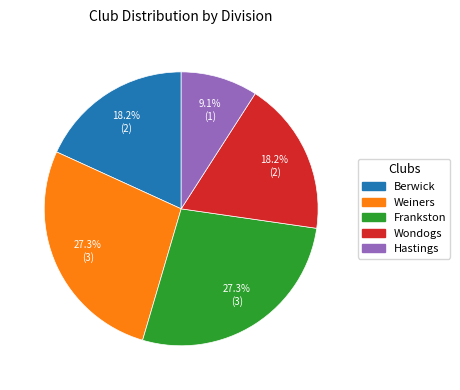

Does Frankston represent more than half of the total?

No